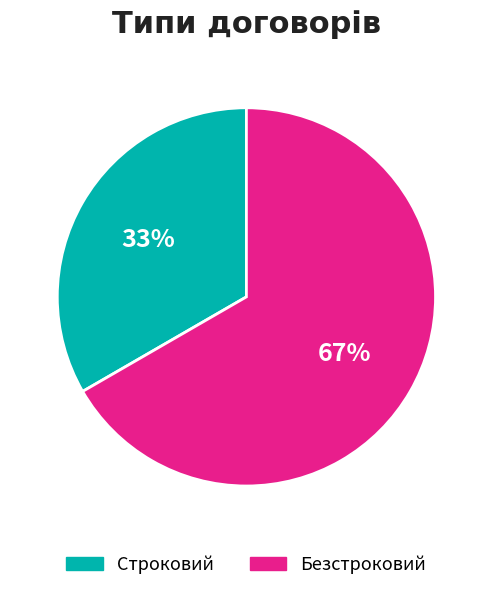

To the nearest percent, what portion does Строковий represent?

33%